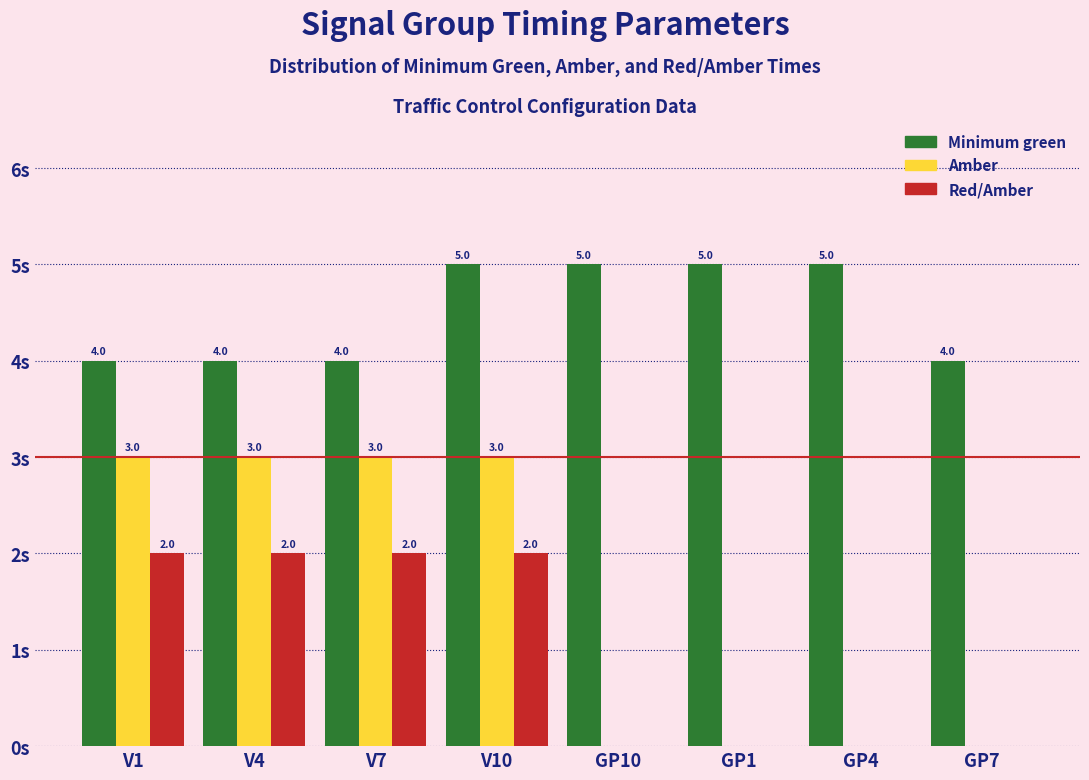

Which series has the largest total across all categories?

Minimum green